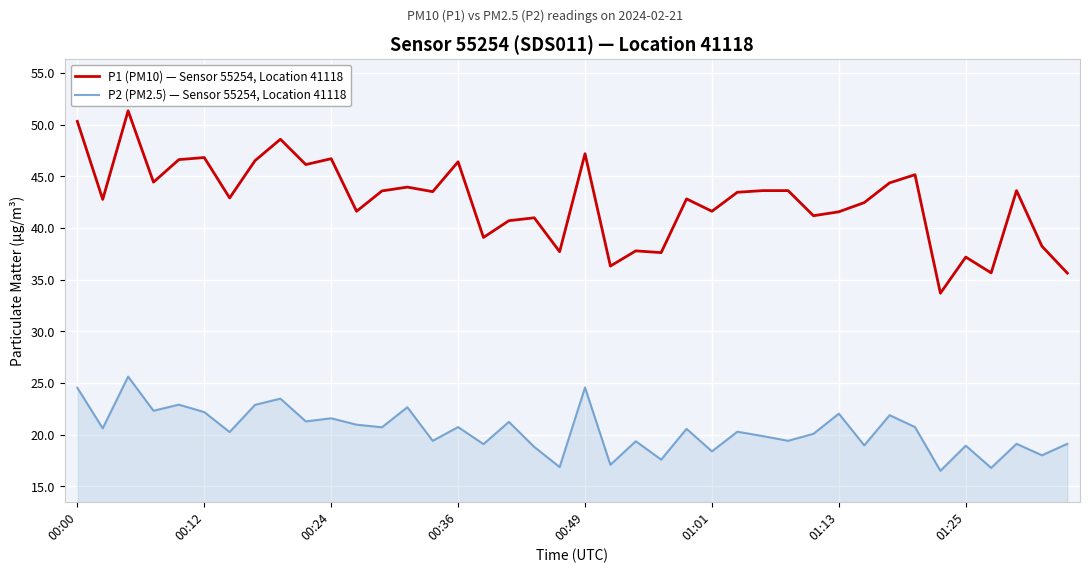

What is the highest value of the P1 (PM10) — Sensor 55254, Location 41118 series?

51.4